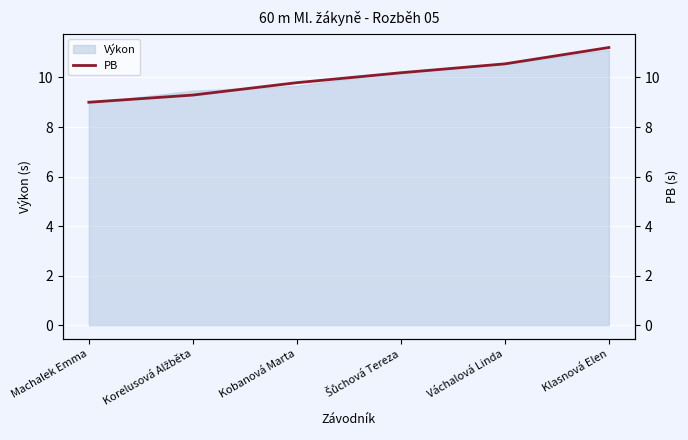

The chart shows a value of 10.2 at Šůchová Tereza. True or false?

True